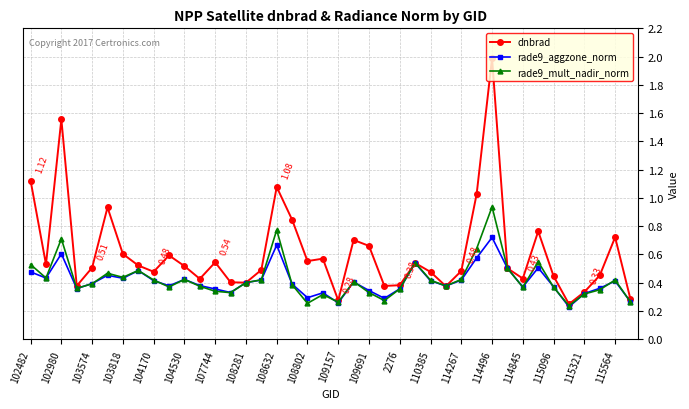

Rank the series by their maximum value, from lowest to highest.

rade9_aggzone_norm, rade9_mult_nadir_norm, dnbrad